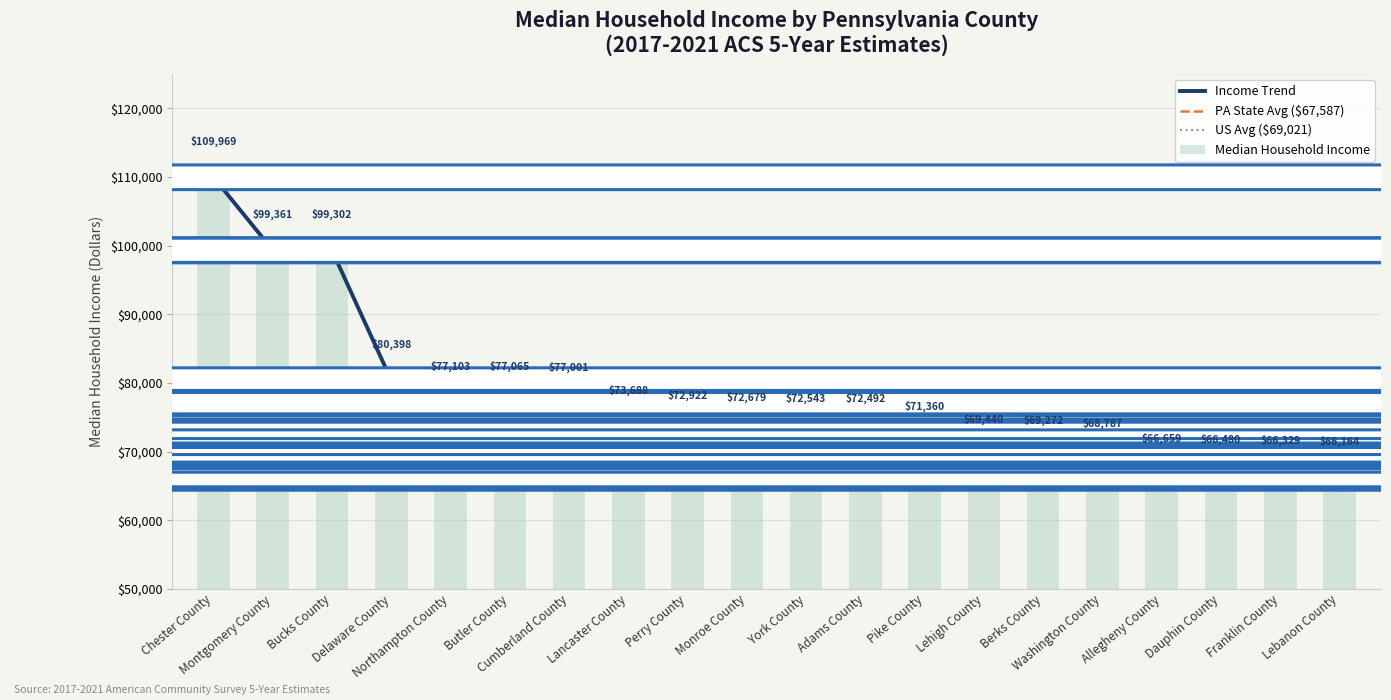

What is the maximum value shown in the chart?

109969